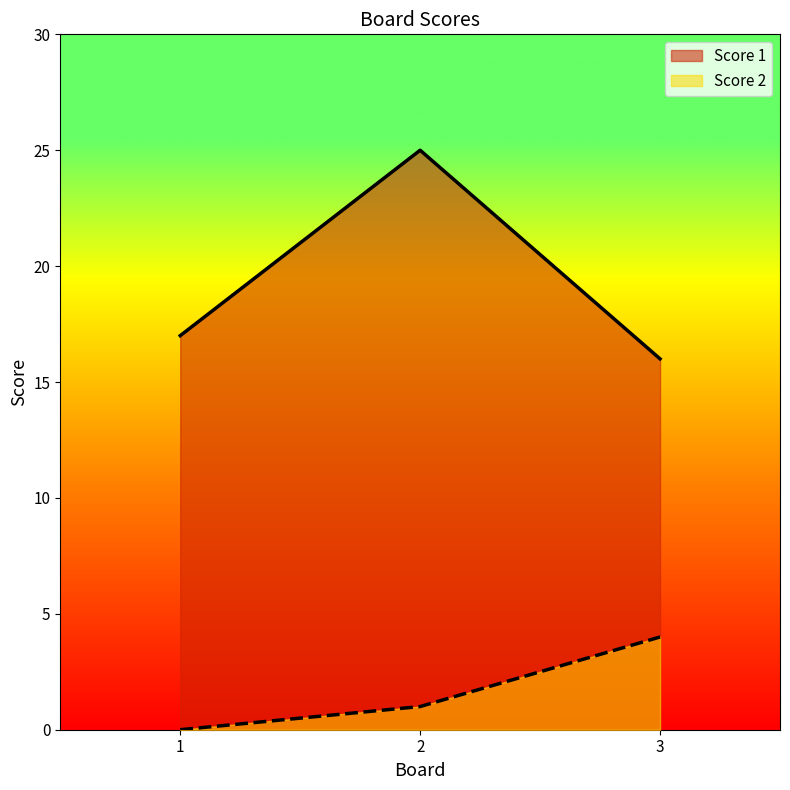

What is the value of the Score 1 point at the 2nd from the left?

25